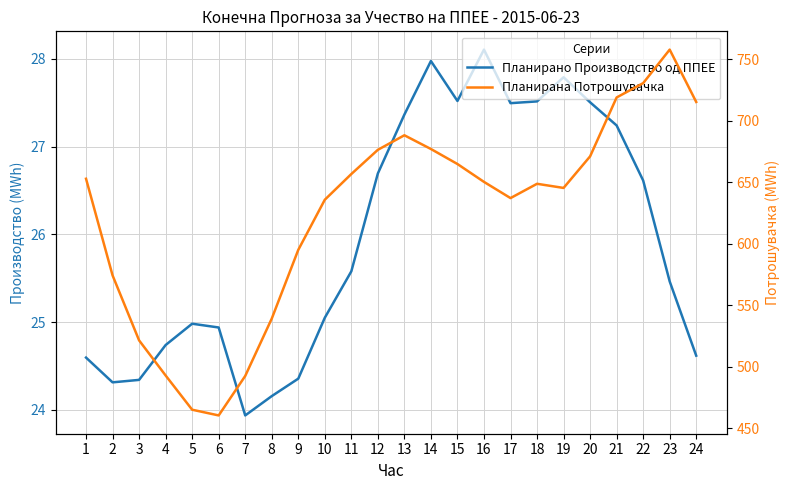

The value of Планирана Потрошувачка at 5 is 135.1. True or false?

False